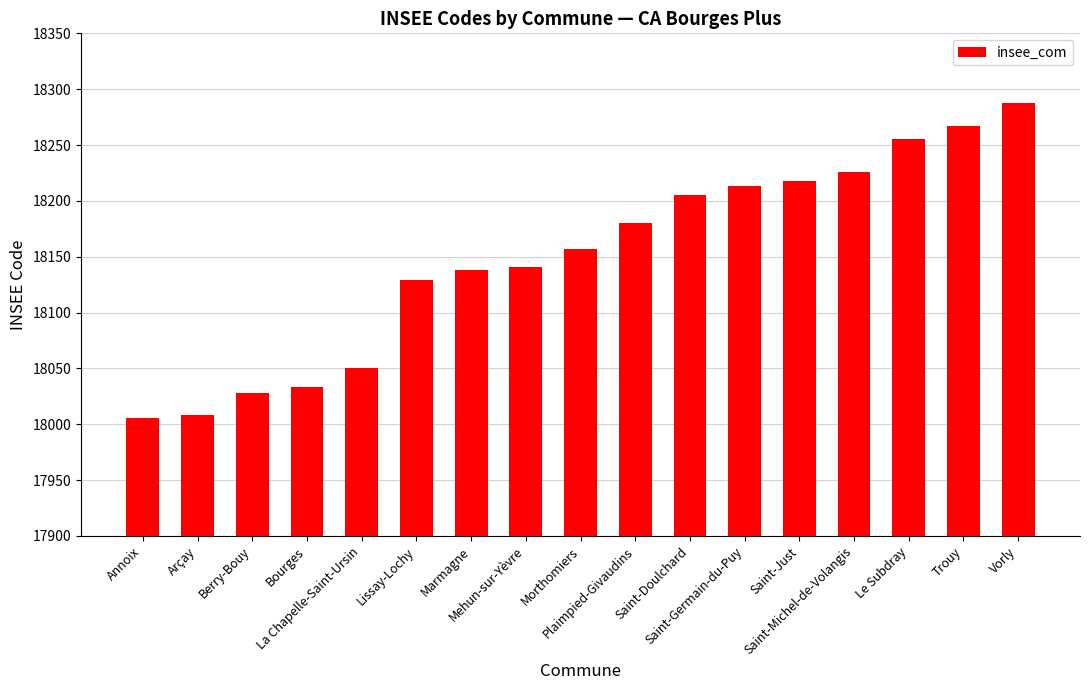

What is the minimum value shown in the chart?

18006